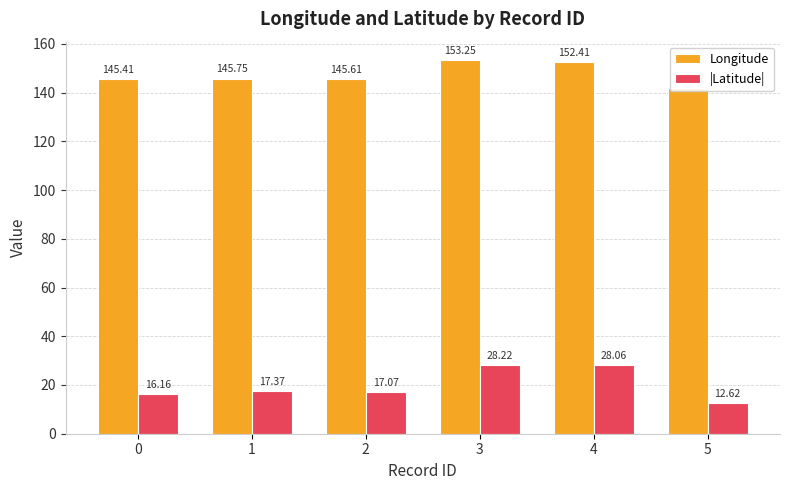

Reading left to right, what are all the values shown in this chart?

Longitude: 0=145.4	1=145.8	2=145.6	3=153.2	4=152.4	5=141.9
|Latitude|: 0=16.2	1=17.4	2=17.1	3=28.2	4=28.1	5=12.6